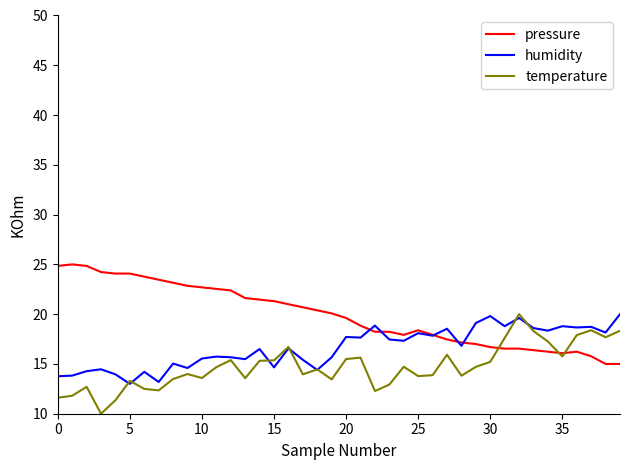

What is the sum of all humidity values?

664.8